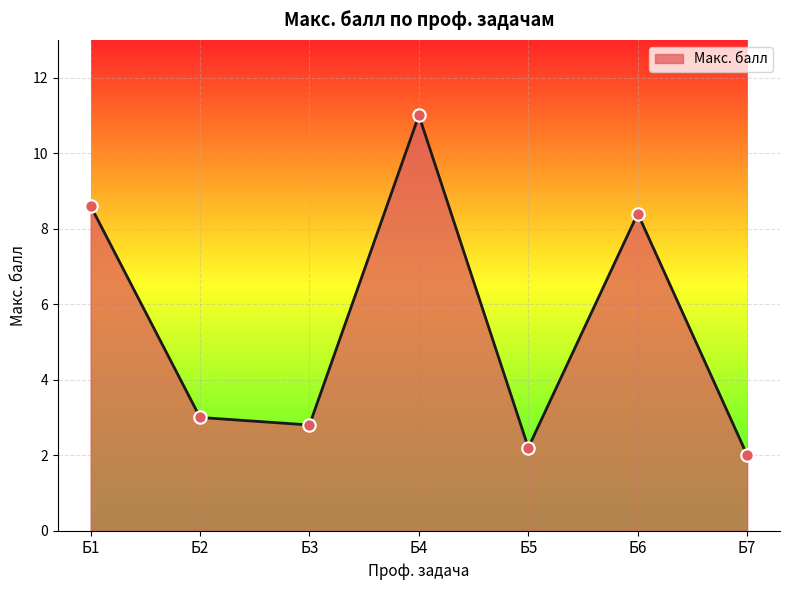

What is the change in value from Б3 to Б5?

-0.6